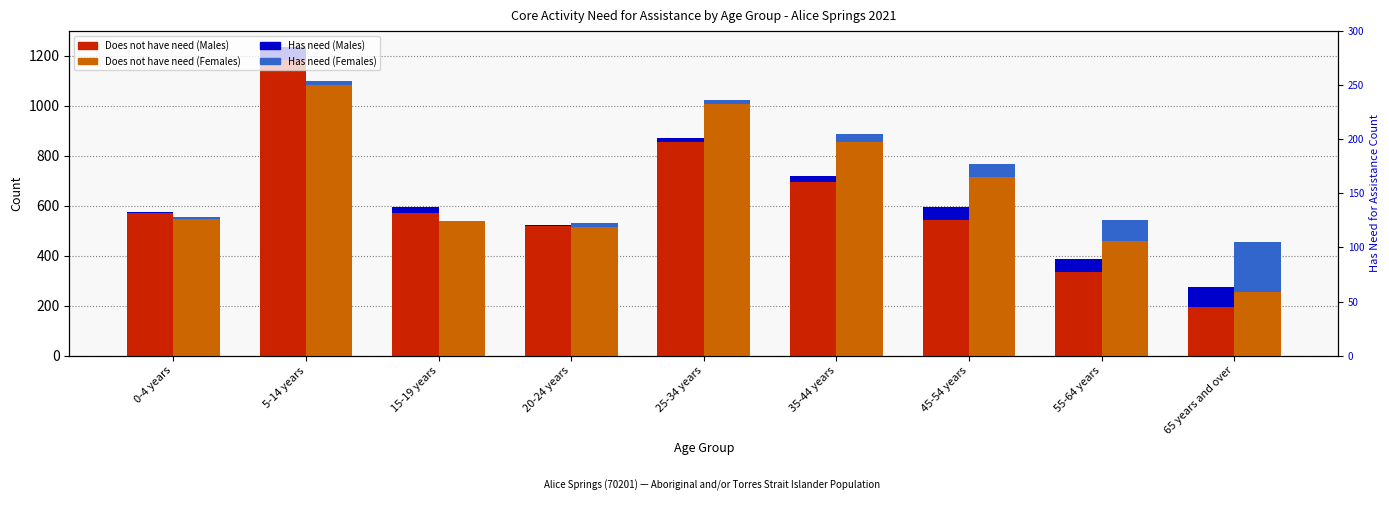

What is the total value across all series at 35-44 years?

1606